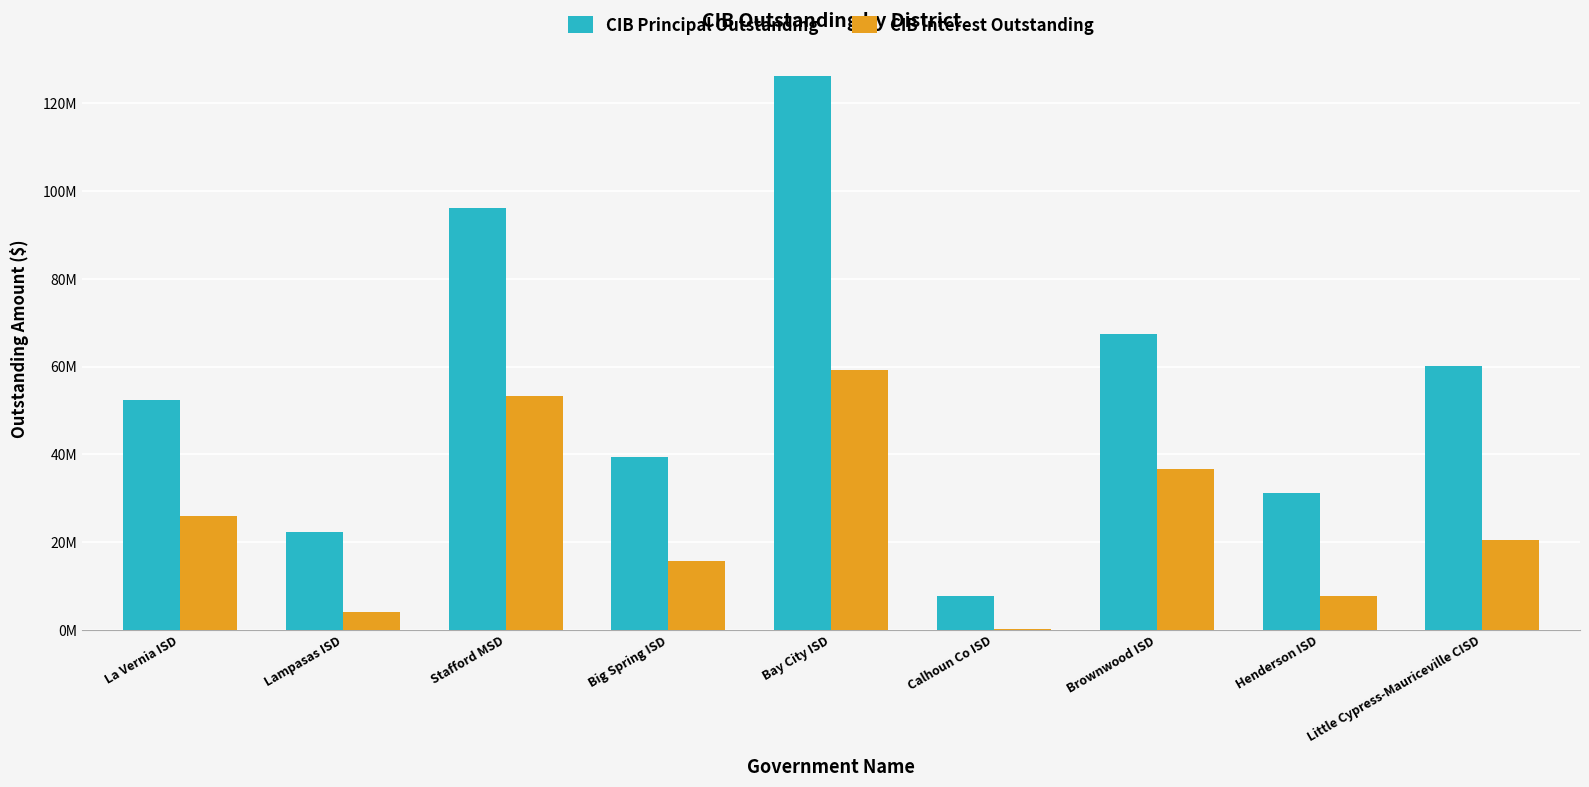

Does the chart contain stacked bars?

No